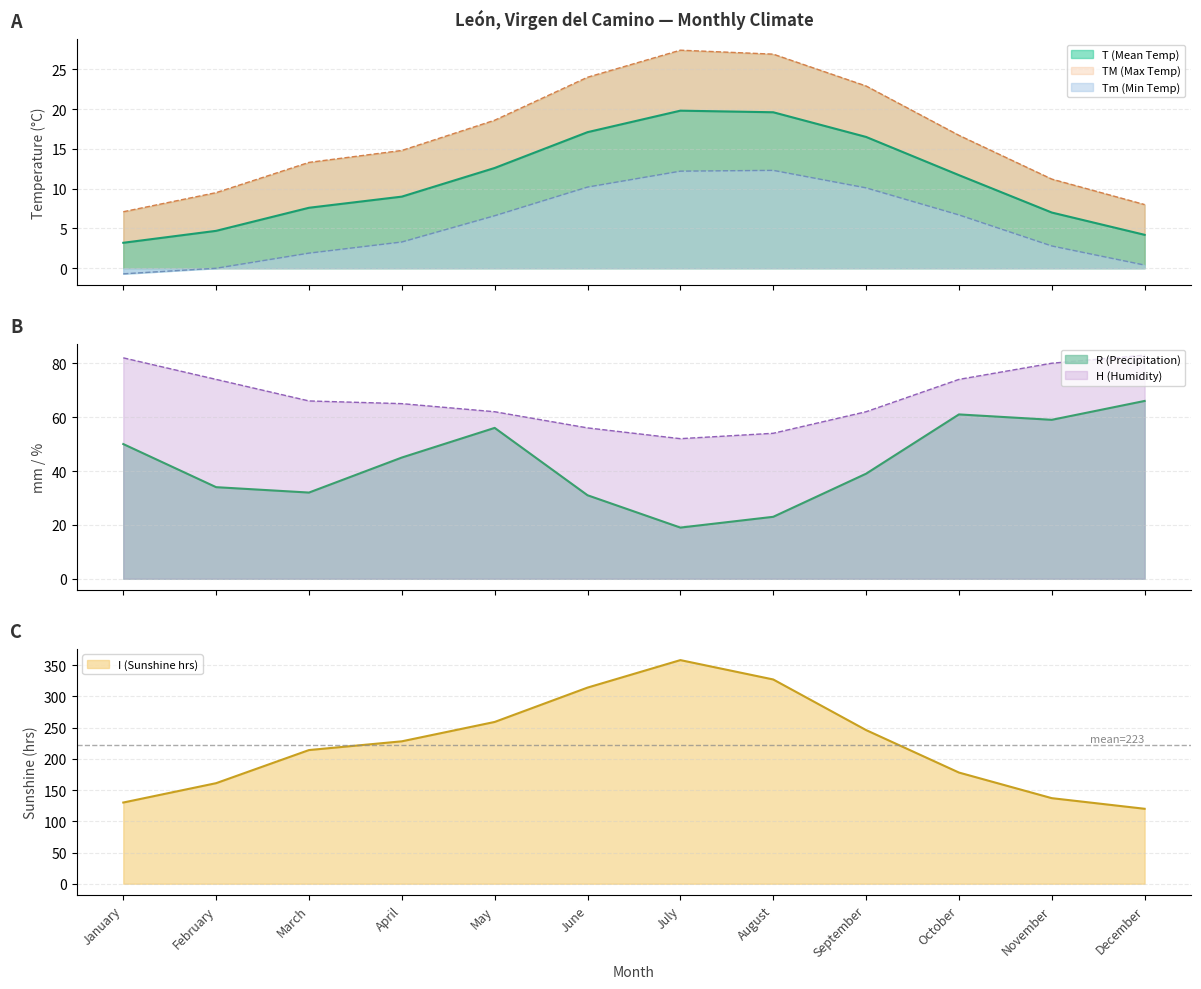

What is the value of the I (Sunshine hrs) point at the 10th from the left?

178.0